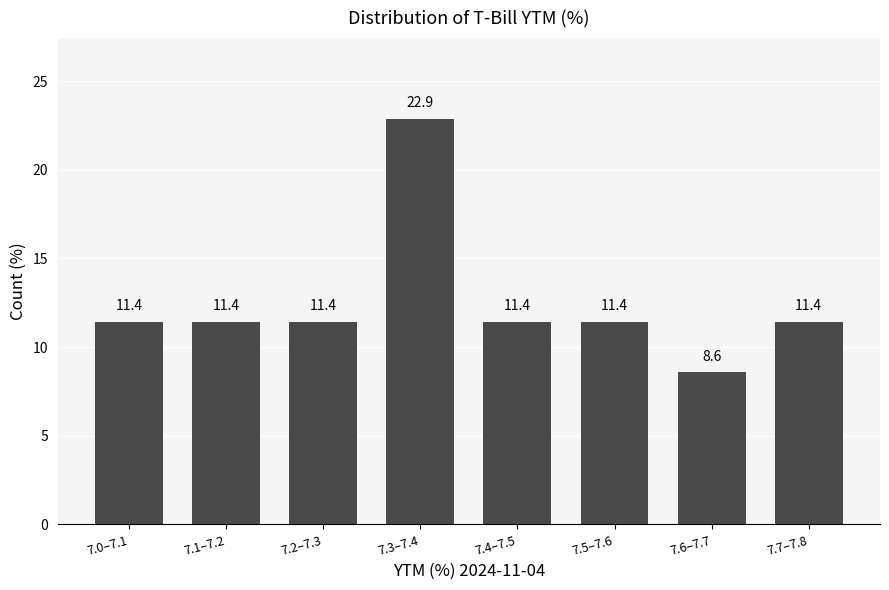

Reading left to right, list all the values displayed in this chart.

11.4	11.4	11.4	22.9	11.4	11.4	8.6	11.4